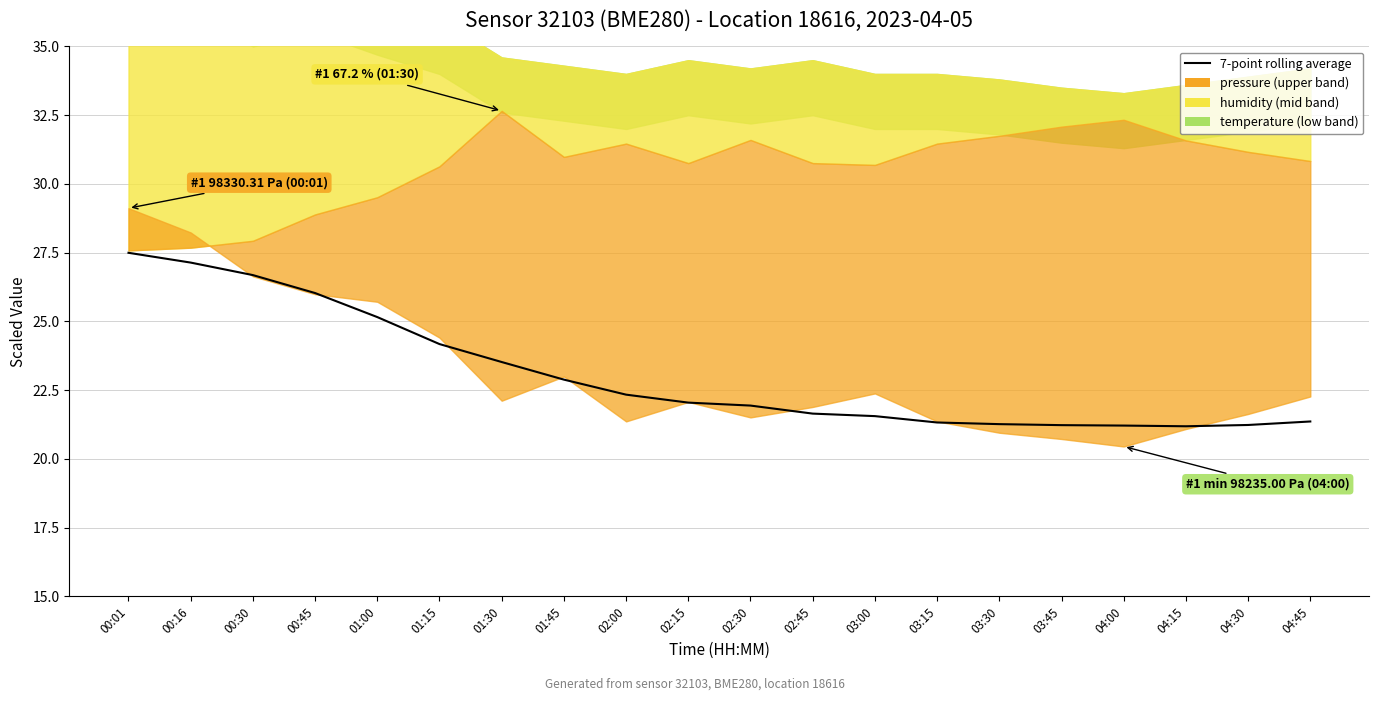

What is the label of the 18th point from the right?

00:30